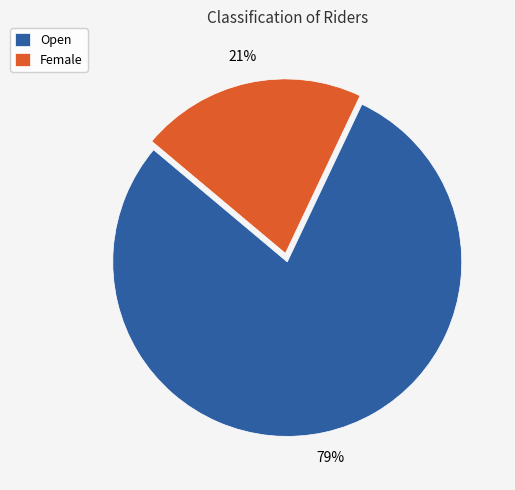

Does Open account for over 50% of the chart?

Yes